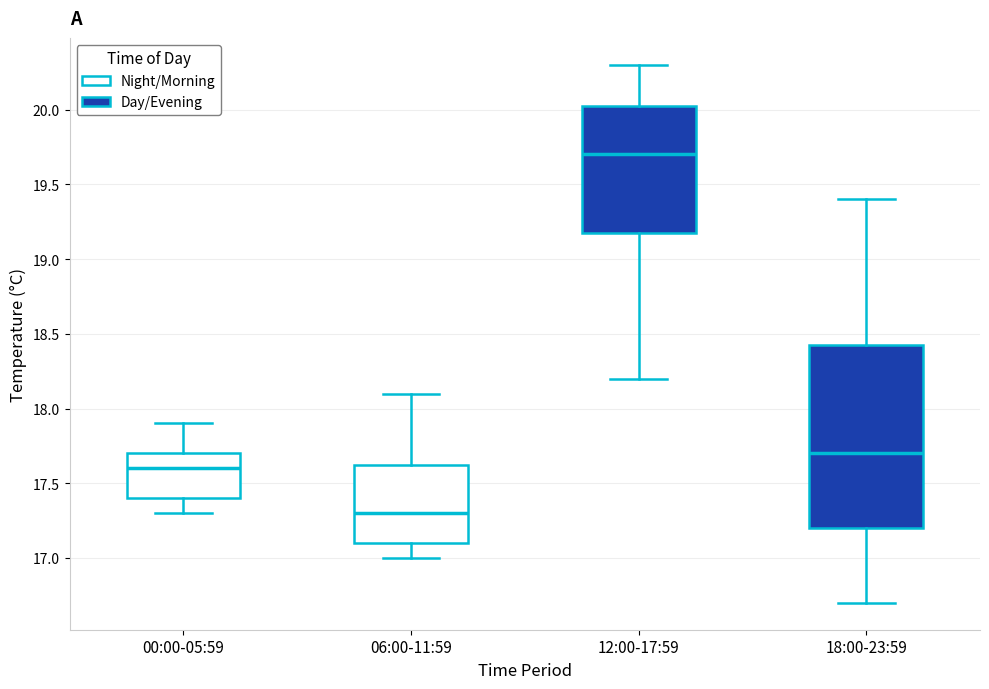

Reading left to right, transcribe this box plot: for each box, give where its median line is, the range the box spans, and where its two whiskers end, as read against the y-axis. The values are not printed on the chart, so give them approximately, as read against the axis.

00:00-05:59: median 17.60, box 17.40 to 17.70, whiskers 17.30 to 17.90
06:00-11:59: median 17.30, box 17.10 to 17.65, whiskers 17.00 to 18.10
12:00-17:59: median 19.70, box 19.20 to 20.05, whiskers 18.20 to 20.30
18:00-23:59: median 17.70, box 17.20 to 18.45, whiskers 16.70 to 19.40